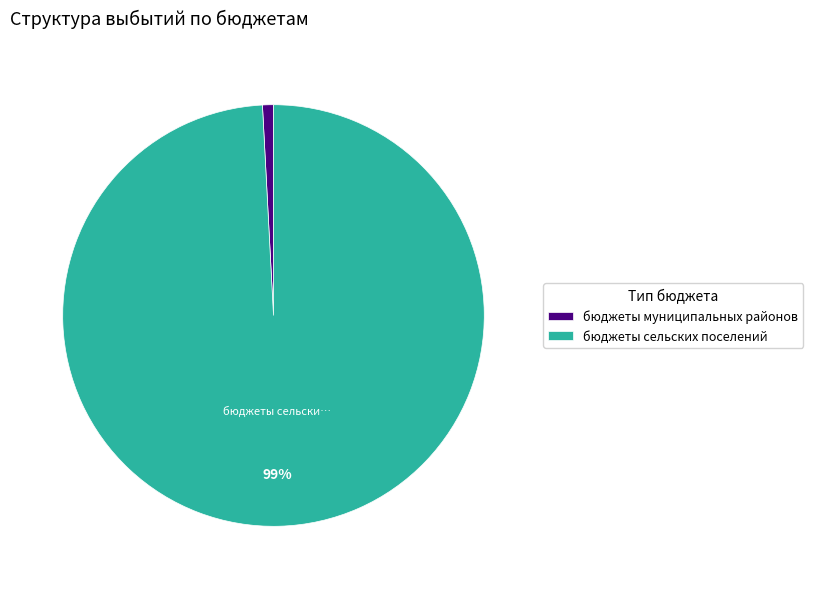

What percentage is the бюджеты муниципальных районов slice, to the nearest percent?

1%